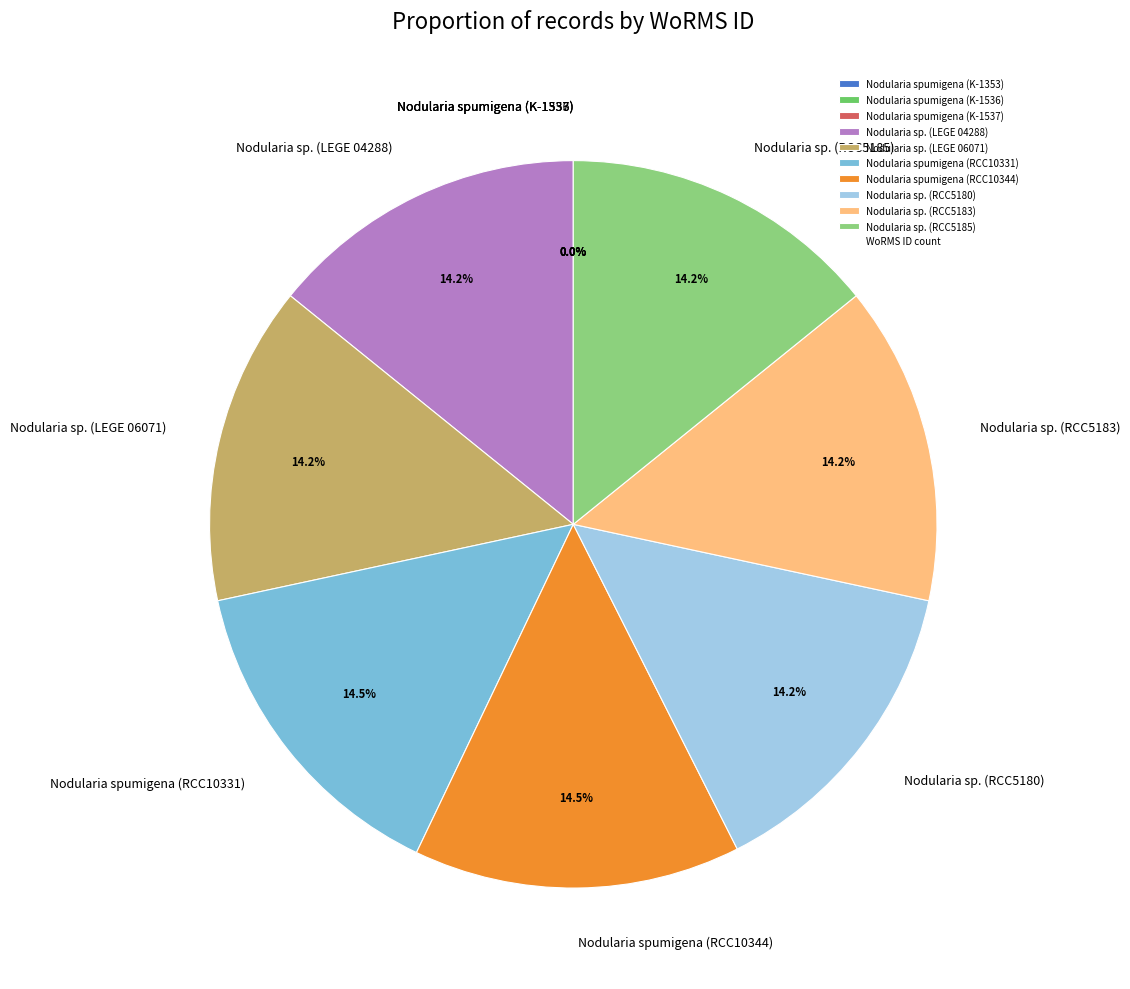

What portion of the pie excludes Nodularia spumigena (RCC10331)?

85.5%